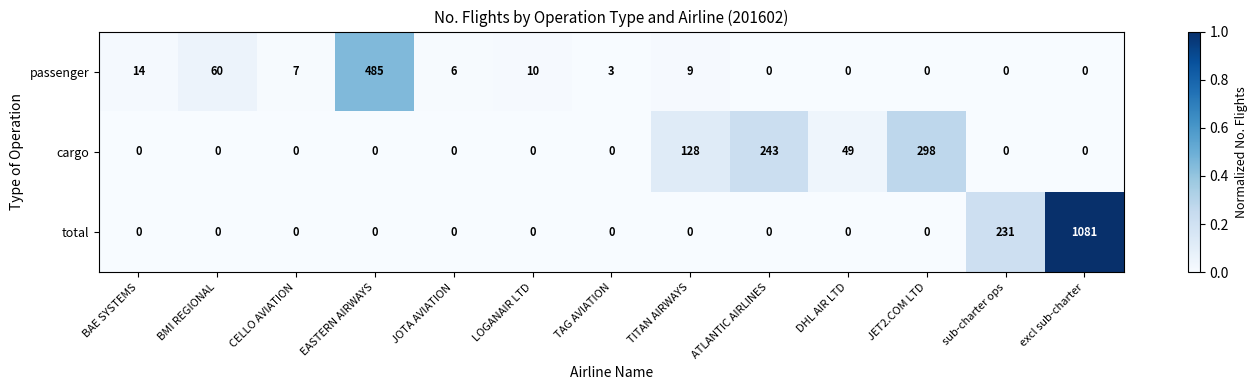

Which category has the highest value across all series?

excl sub-charter